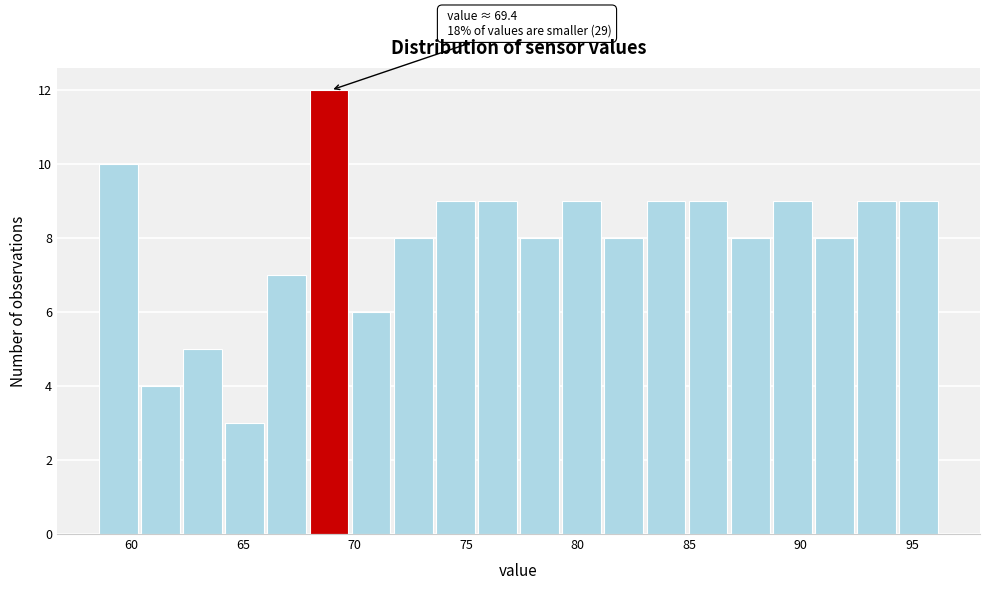

Read against the x-axis, roughly where is the centre of the tallest bar?

69.0